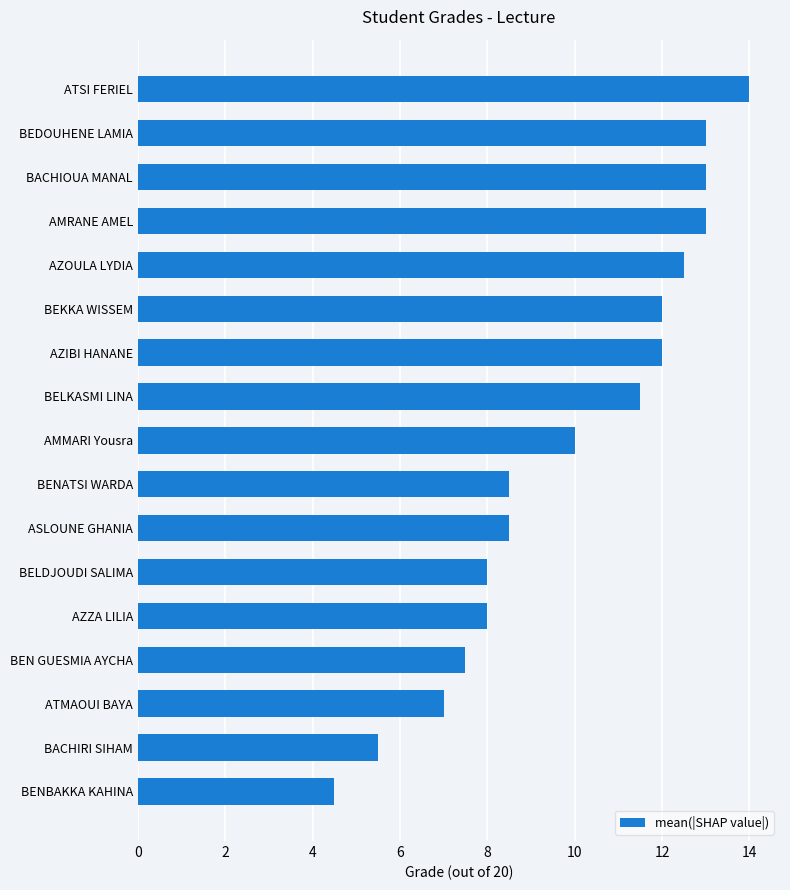

Reading top to bottom, what are all the values shown in this chart?

14.0	13.0	13.0	13.0	12.5	12.0	12.0	11.5	10.0	8.5	8.5	8.0	8.0	7.5	7.0	5.5	4.5